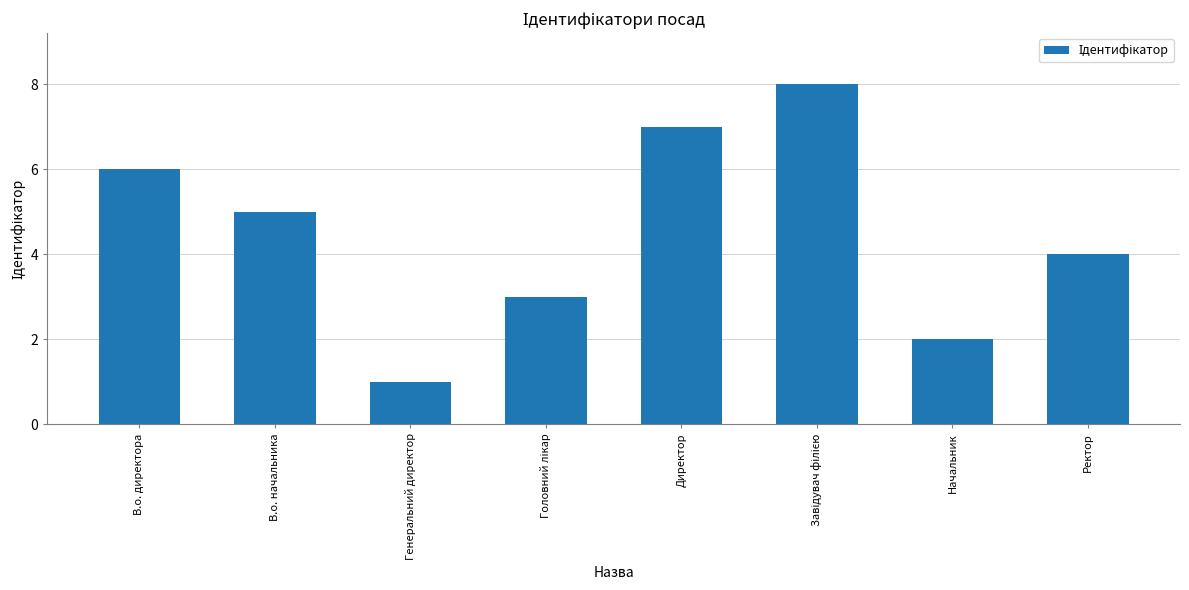

What is the minimum value shown in the chart?

1